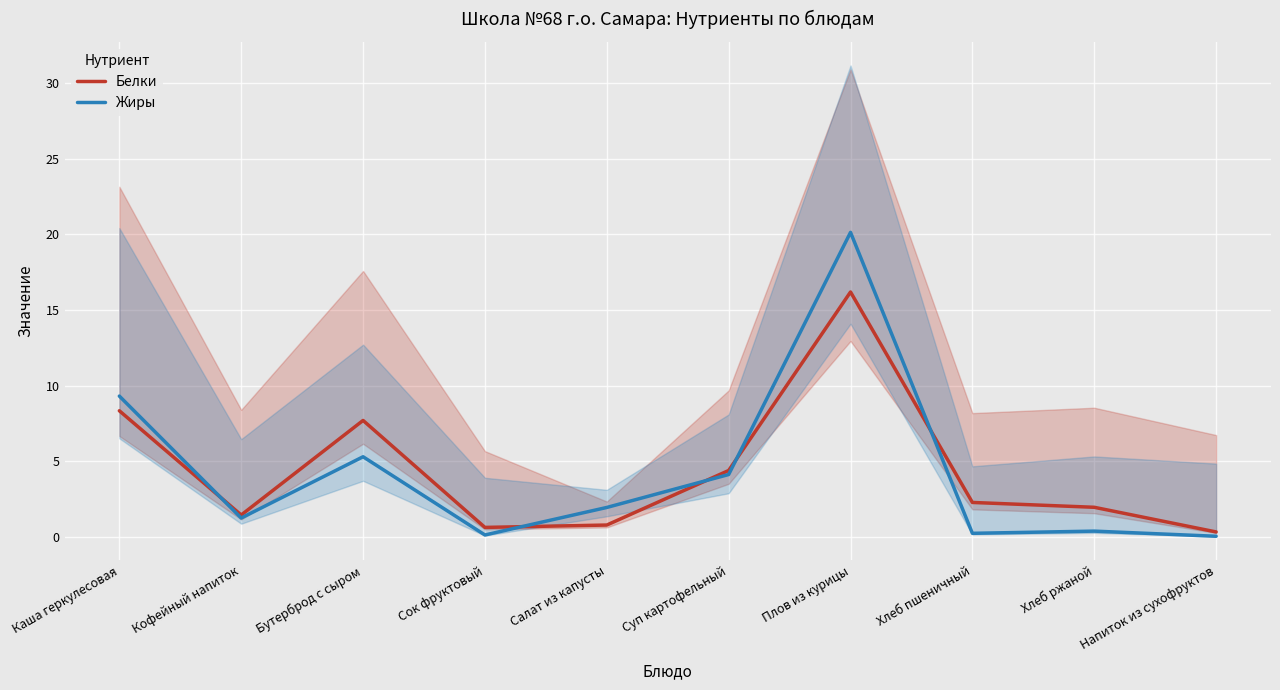

What is the approximate value of Белки at Хлеб пшеничный?

2.3